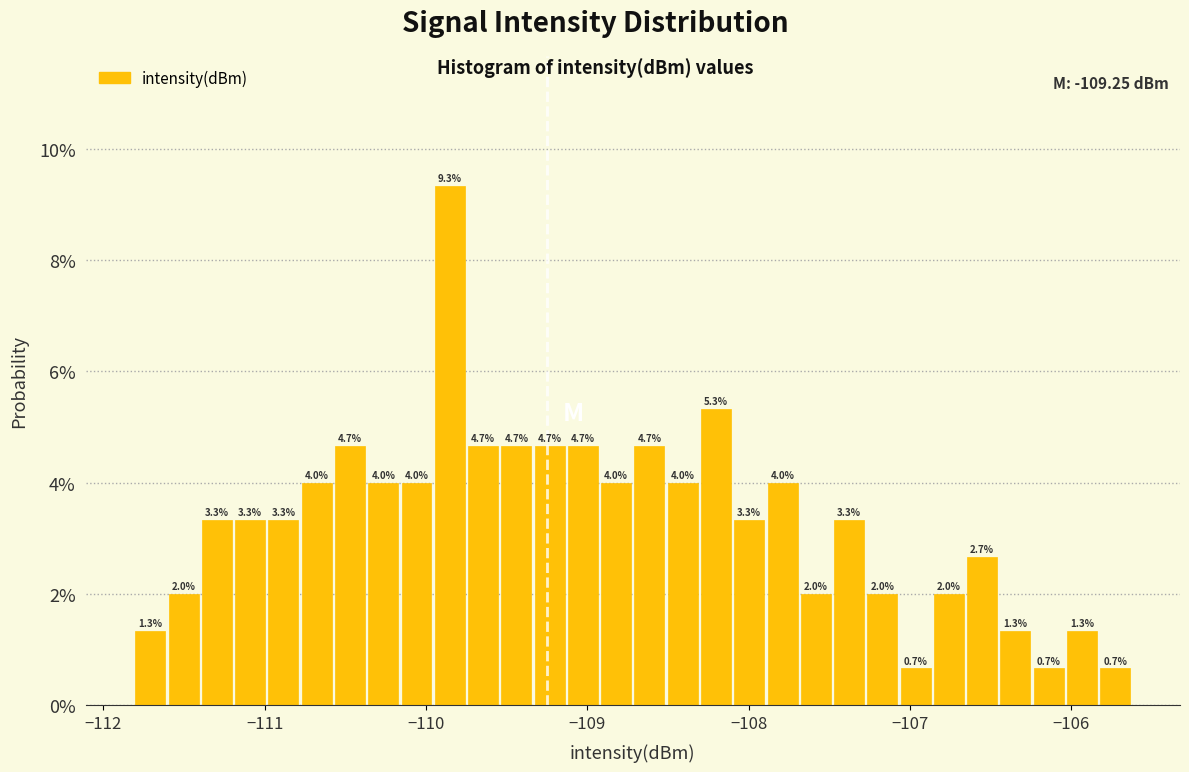

Around what value on the x-axis is the tallest bar? Give the approximate position of its centre, as read against the axis.

-109.9